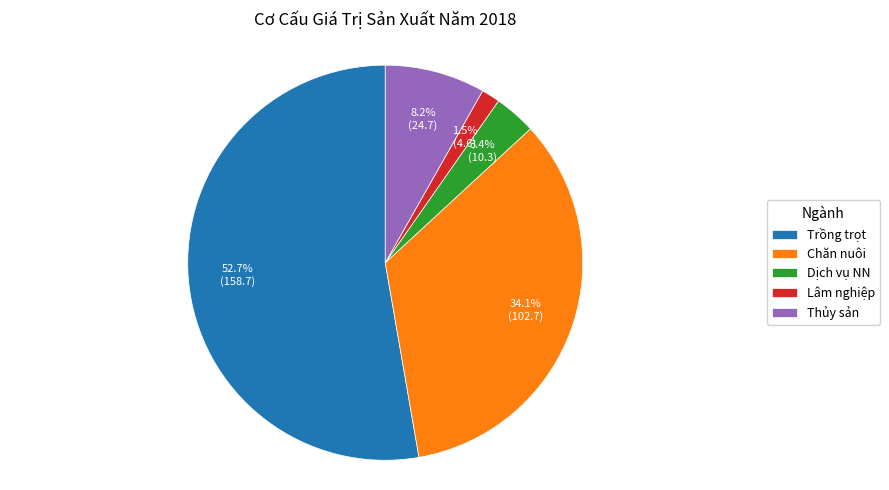

What is the majority slice?

Trồng trọt